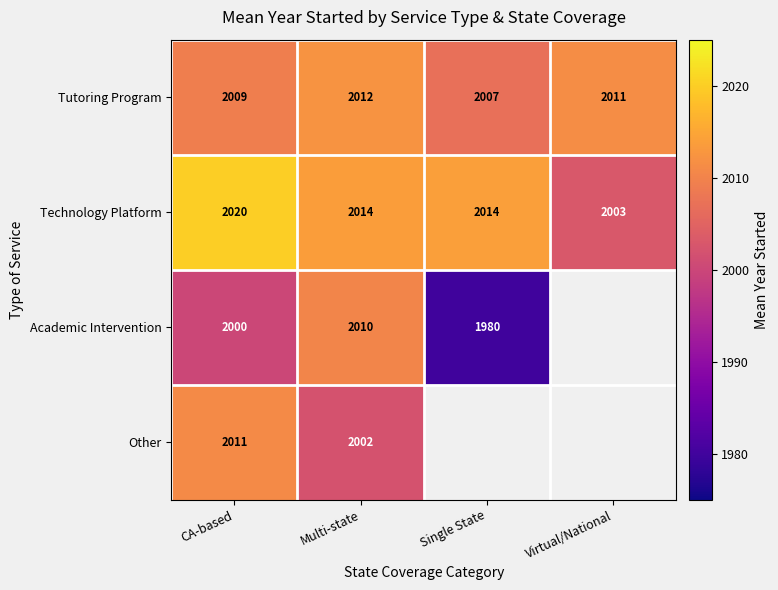

Is it true that Tutoring Program equals 2007.0 at Single State?

True